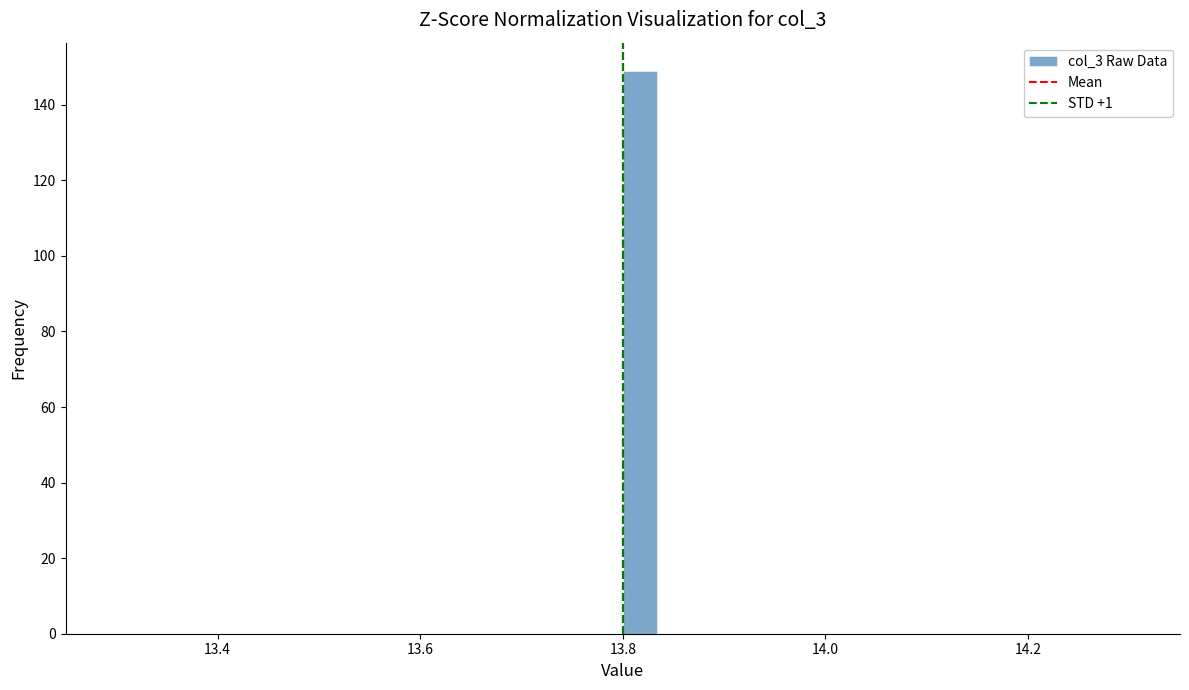

Read against the x-axis, roughly where is the centre of the tallest bar?

13.82